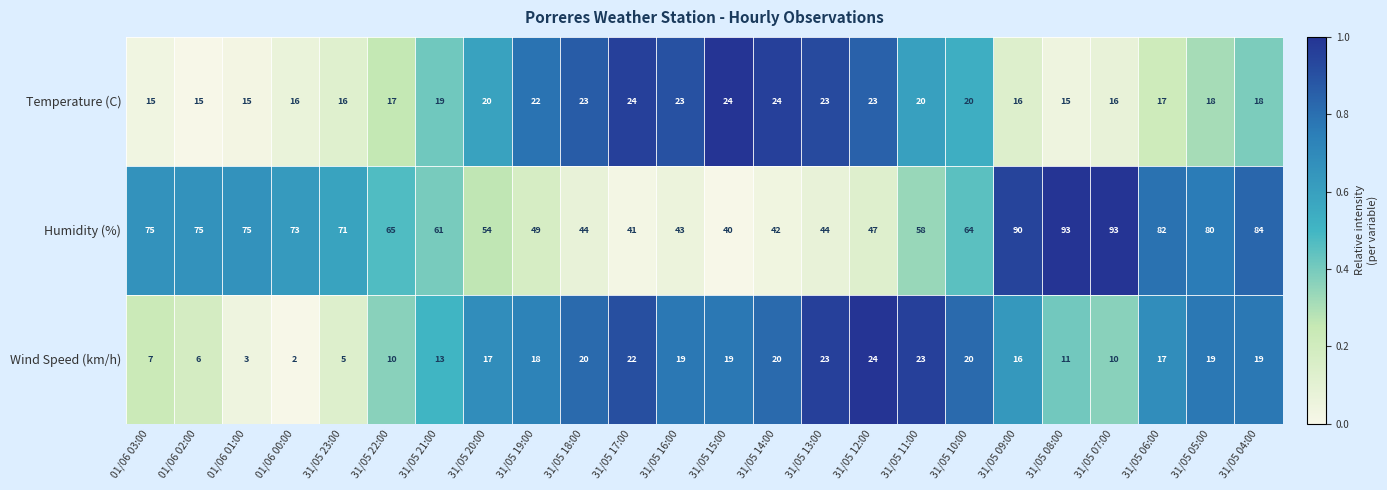

How many distinct data groups are displayed?

3